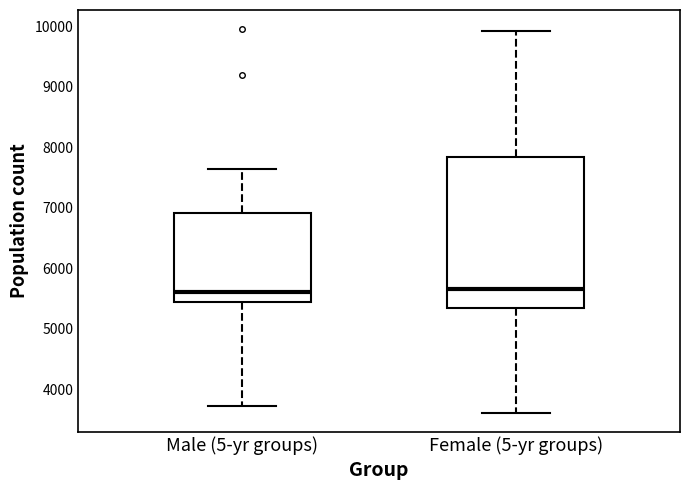

Comparing the boxes themselves (not the whiskers), which one is the tallest?

Female (5-yr groups)